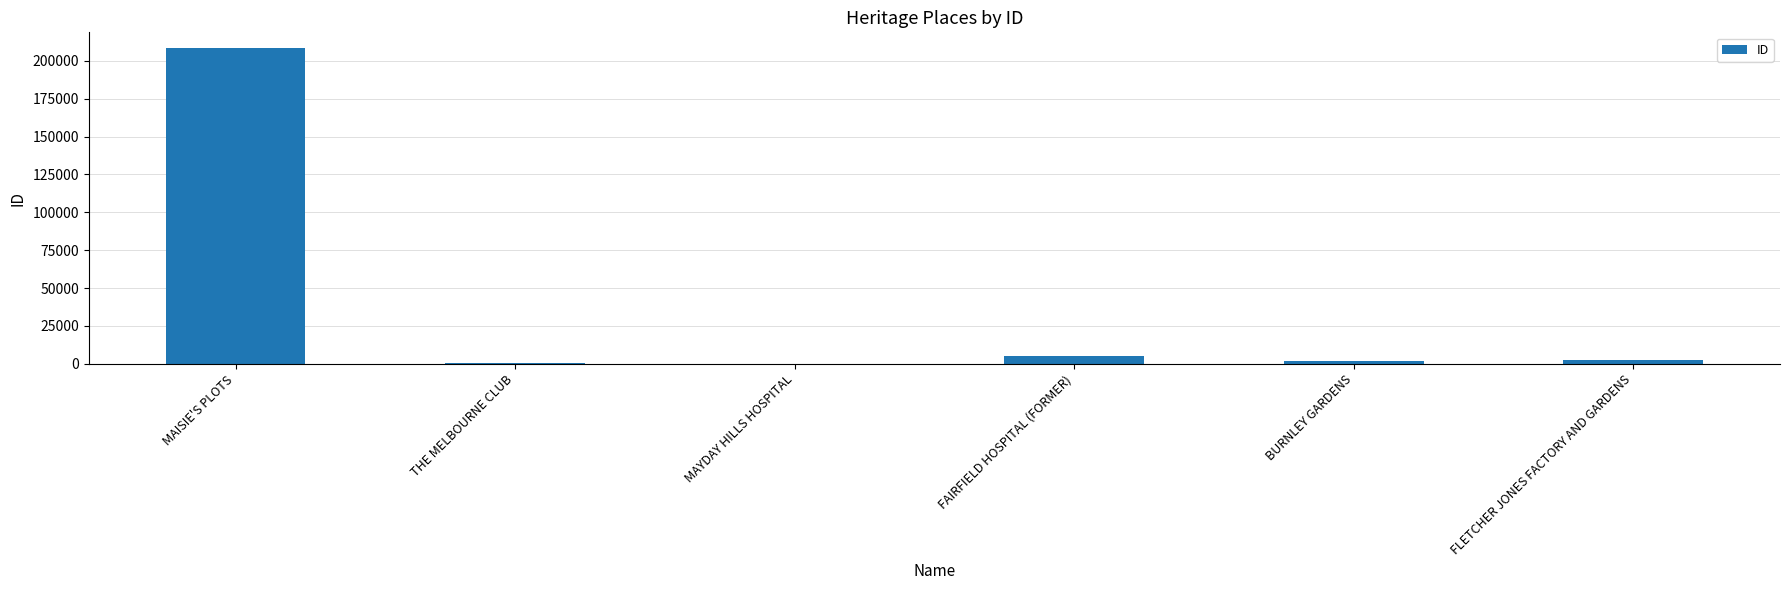

Which has a higher value, MAISIE'S PLOTS or BURNLEY GARDENS?

MAISIE'S PLOTS